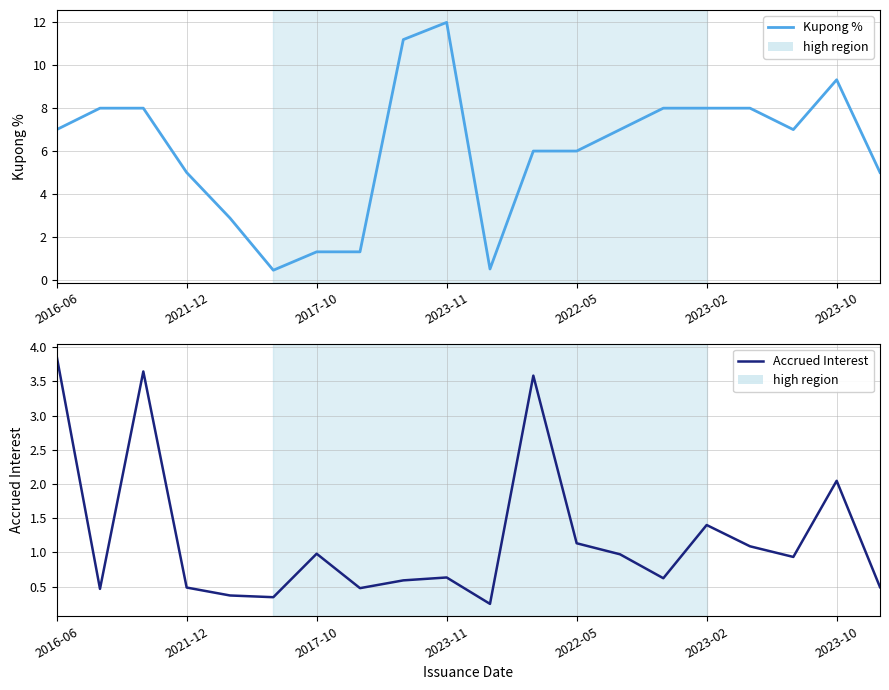

True or false: Kupong % and Accrued Interest cross at least once.

False